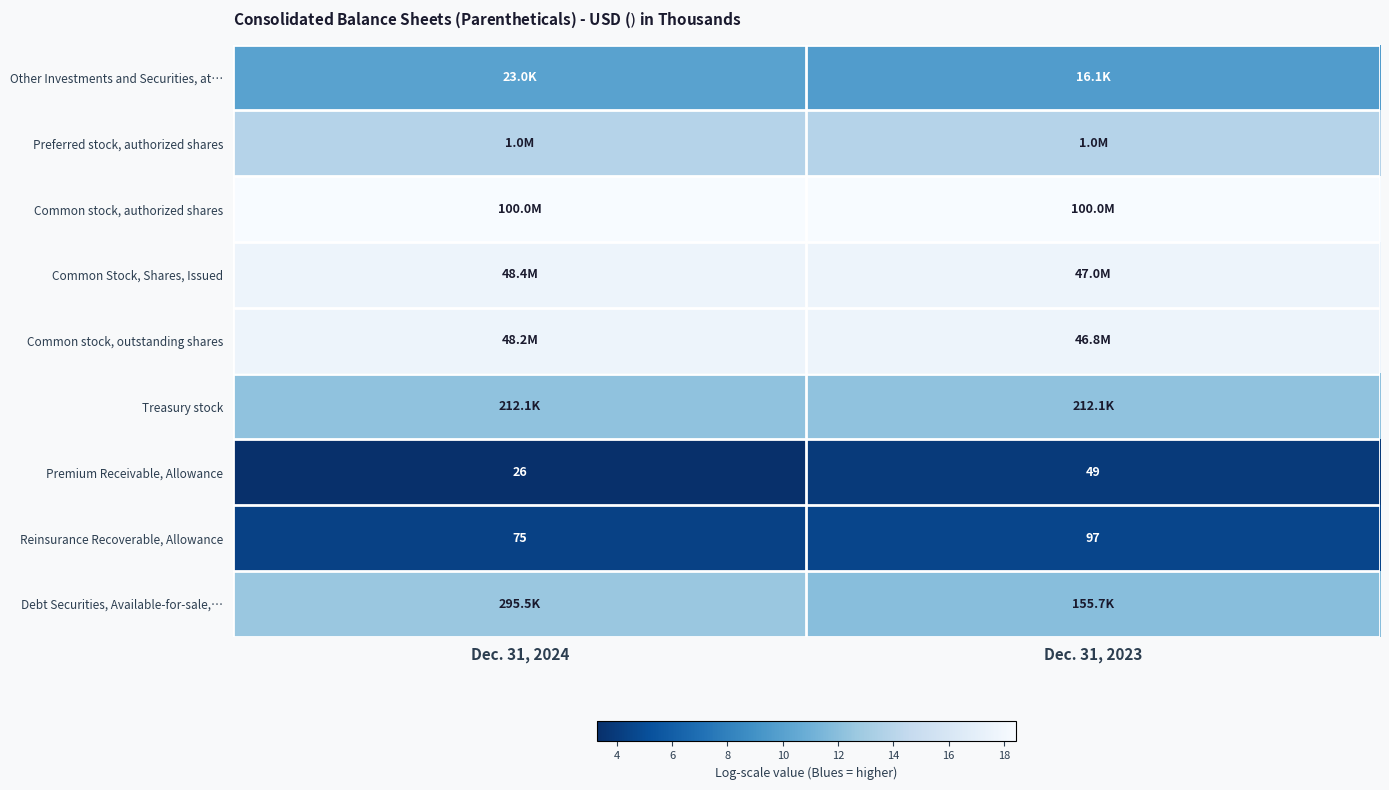

List the labels in order of Treasury stock value, smallest first.

Dec. 31, 2024, Dec. 31, 2023